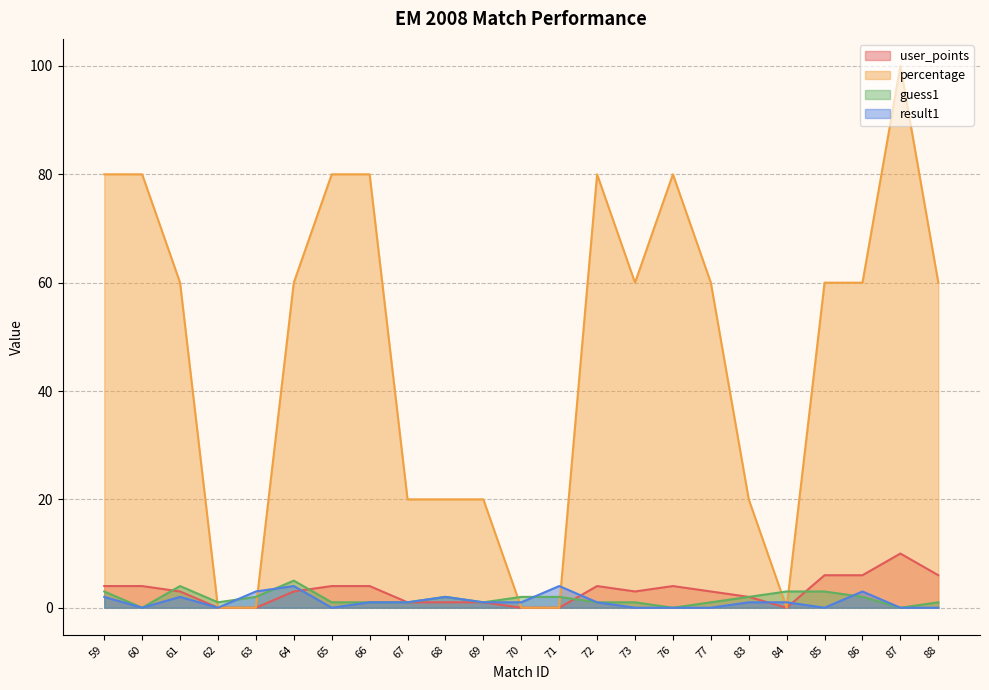

At which label does guess1 first exceed 1?

59